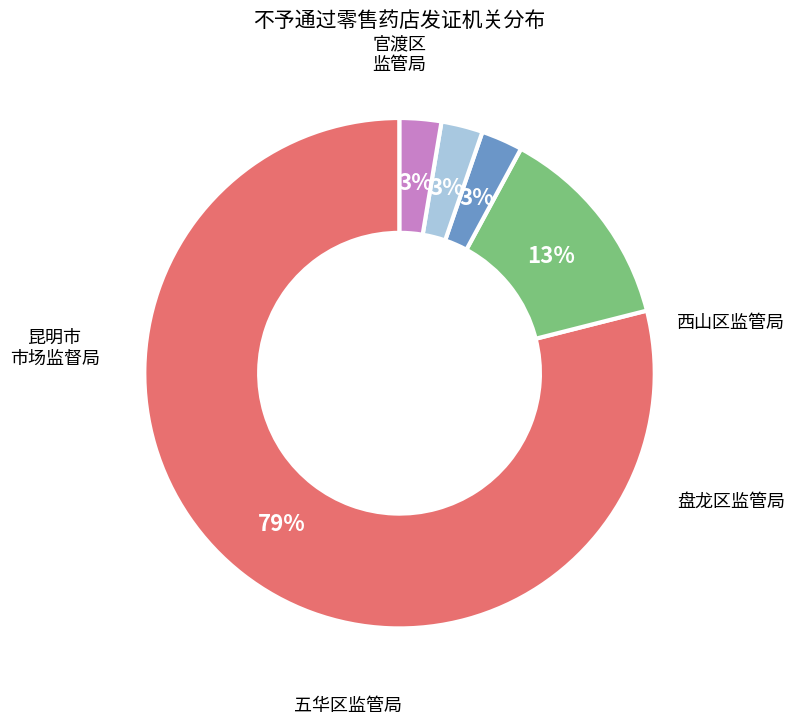

To the nearest percent, what is the average slice percentage?

20%